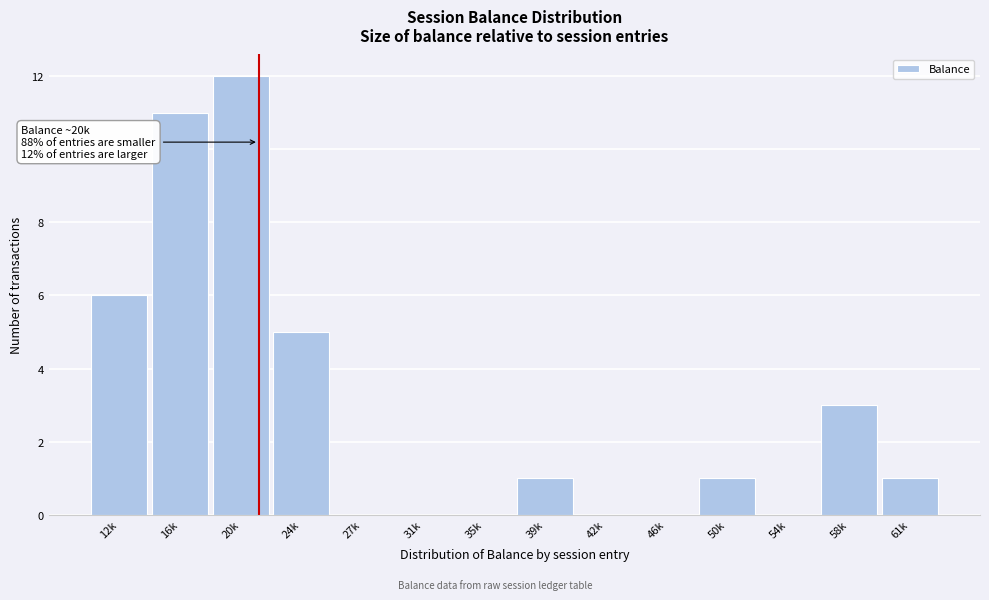

Reading left to right, list all the values displayed in this chart.

12k=6	16k=11	20k=12	24k=5	27k=0	31k=0	35k=0	39k=1	42k=0	46k=0	50k=1	54k=0	58k=3	61k=1